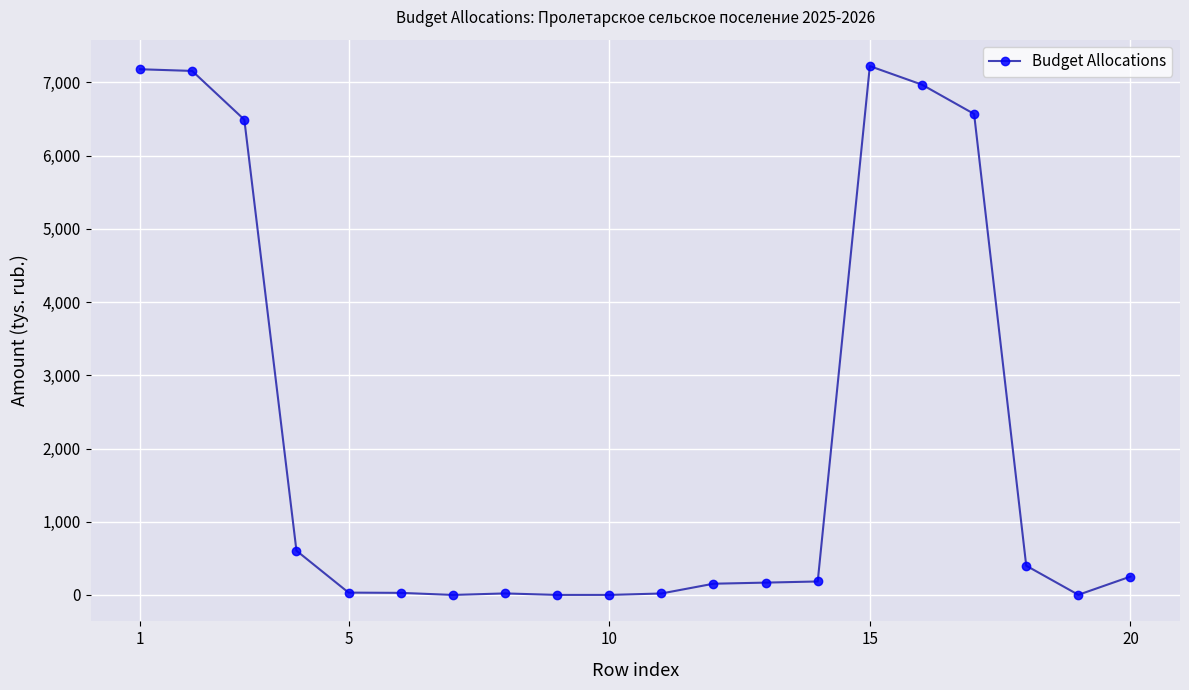

What is the difference between the maximum and second lowest values?

7222.7